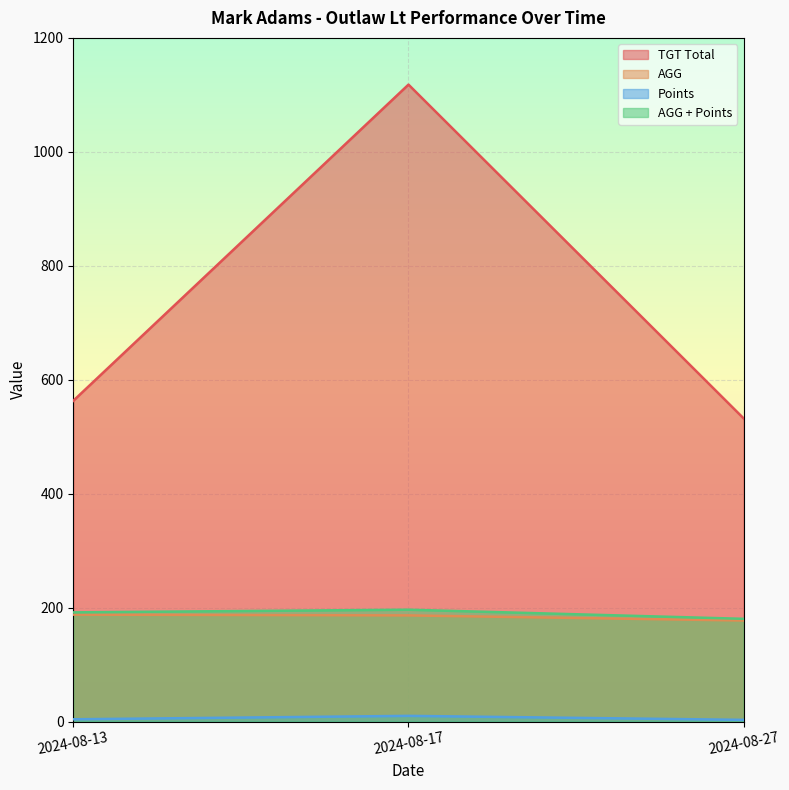

The TGT Total series shows 532.0 at 2024-08-27. True or false?

True